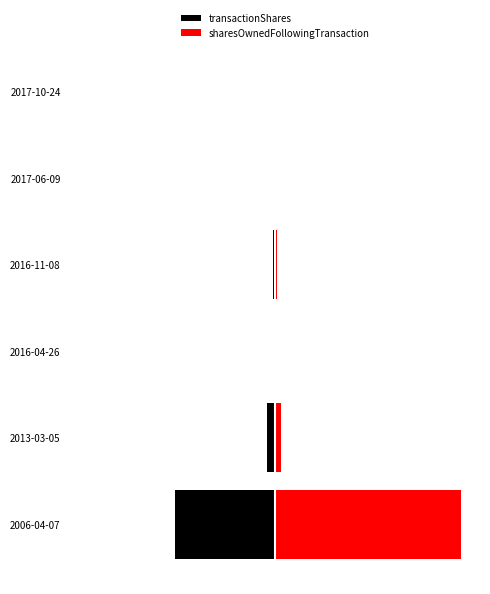

What is the average value of the sharesOwnedFollowingTransaction series?

17.4